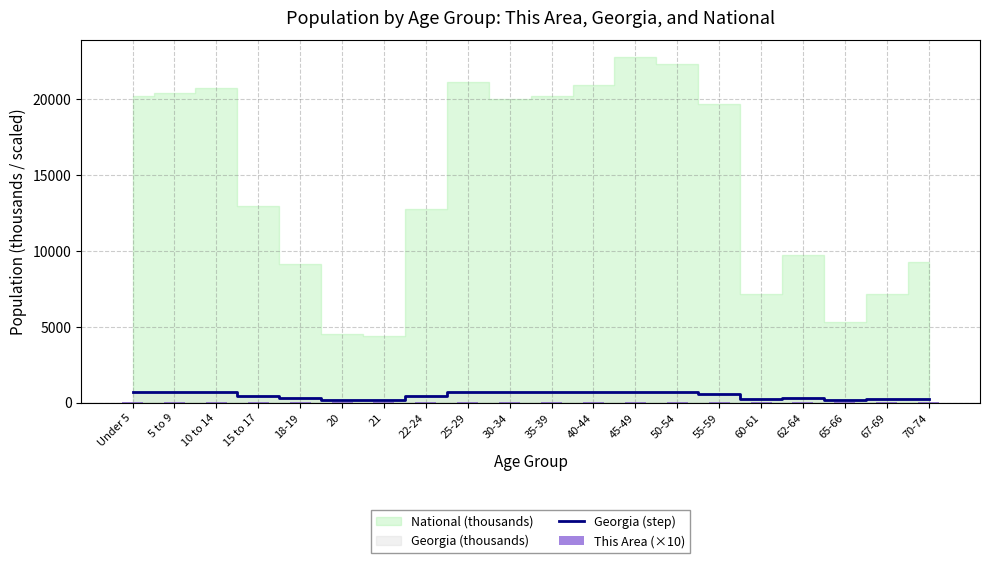

Where is This Area (×10) nearest to the value 29?

15 to 17